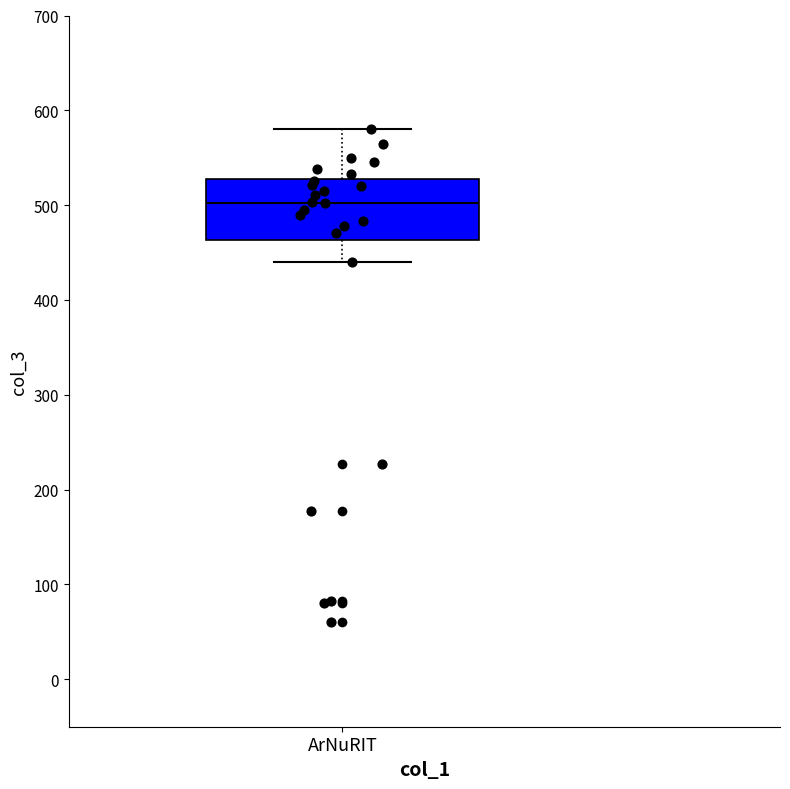

Read this box plot against the y-axis: the position of the median line, the range covered by the box, and the ends of both whiskers. The values are not printed on the chart, so give them approximately, as read against the axis.

median 500, box 460 to 530, whiskers 440 to 580